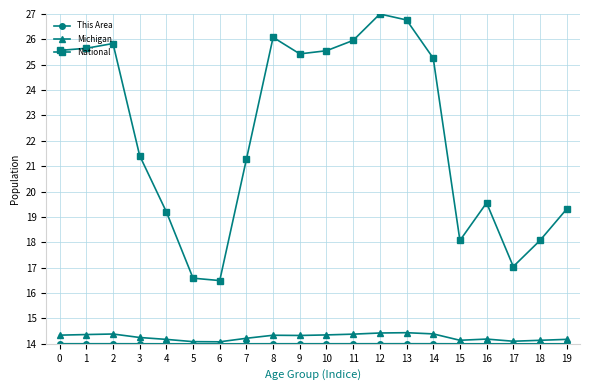

What is the difference between the second highest and minimum values in the National series?

10.3